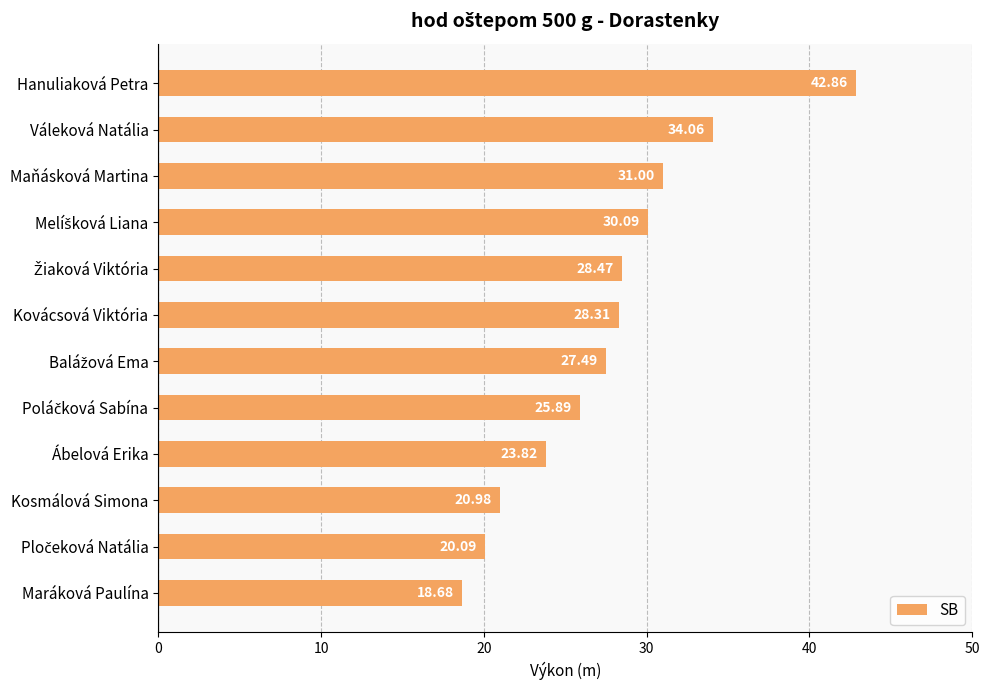

Which label corresponds to the largest value in the chart?

Hanuliaková Petra